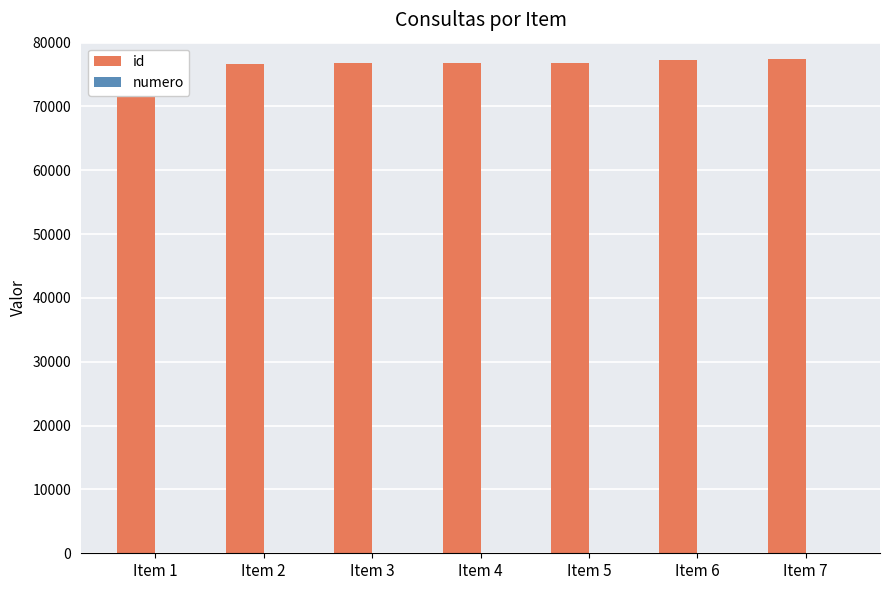

Reading left to right, list all the values displayed in this chart.

id: 76614	76615	76779	76780	76843	77303	77481
numero: 1	2	3	4	5	6	7